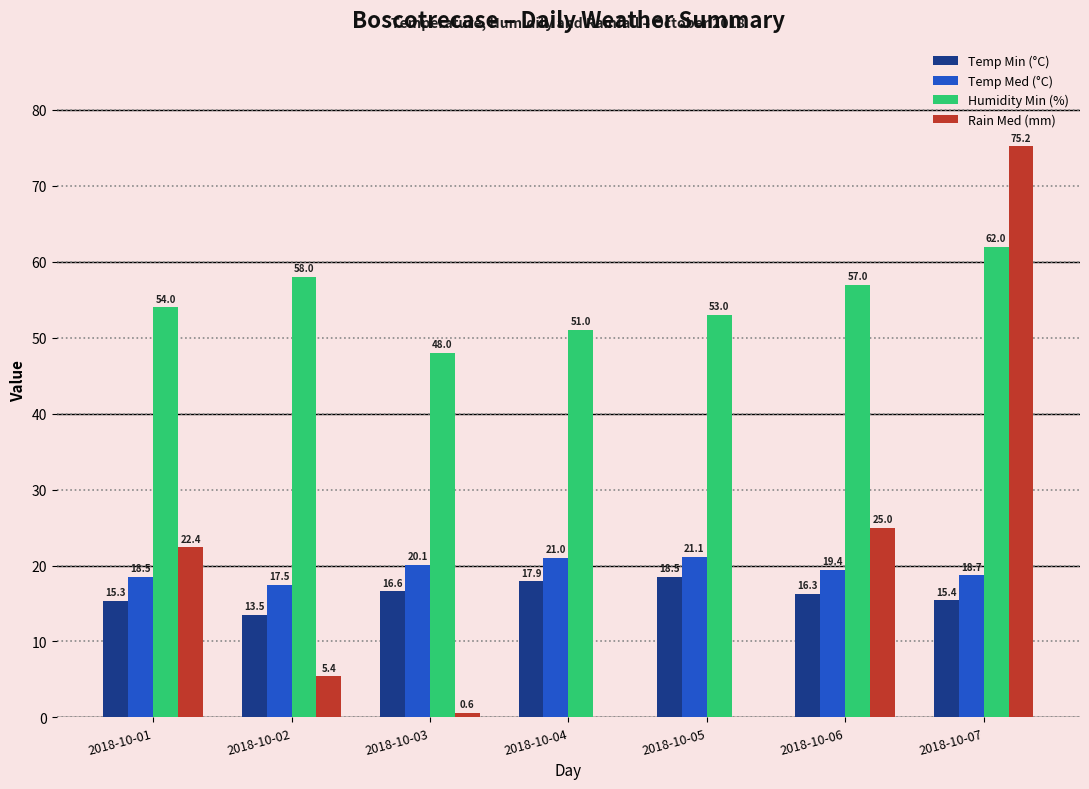

Which label corresponds to the largest value in the chart?

2018-10-07